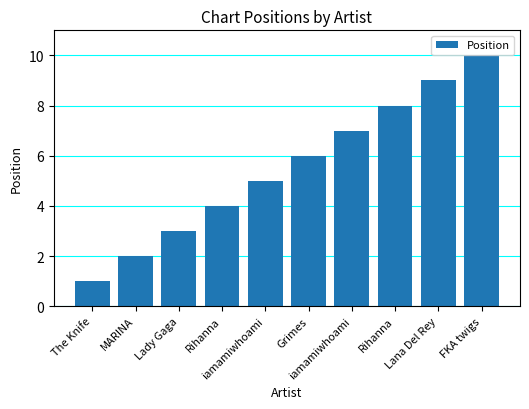

Rank the categories by value from lowest to highest.

The Knife, MARINA, Lady Gaga, Rihanna, iamamiwhoami, Grimes, iamamiwhoami, Rihanna, Lana Del Rey, FKA twigs